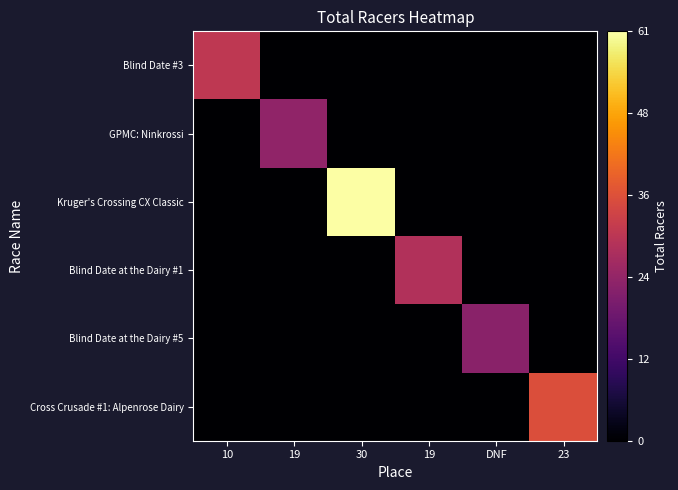

Reading left to right, list all the values displayed in this chart.

Blind Date #3: 10=31	19=0	30=0	19=0	DNF=0	23=0
GPMC: Ninkrossi: 10=0	19=24	30=0	19=0	DNF=0	23=0
Kruger's Crossing CX Classic: 10=0	19=0	30=61	19=0	DNF=0	23=0
Blind Date at the Dairy #1: 10=0	19=0	30=0	19=29	DNF=0	23=0
Blind Date at the Dairy #5: 10=0	19=0	30=0	19=0	DNF=23	23=0
Cross Crusade #1: Alpenrose Dairy: 10=0	19=0	30=0	19=0	DNF=0	23=36